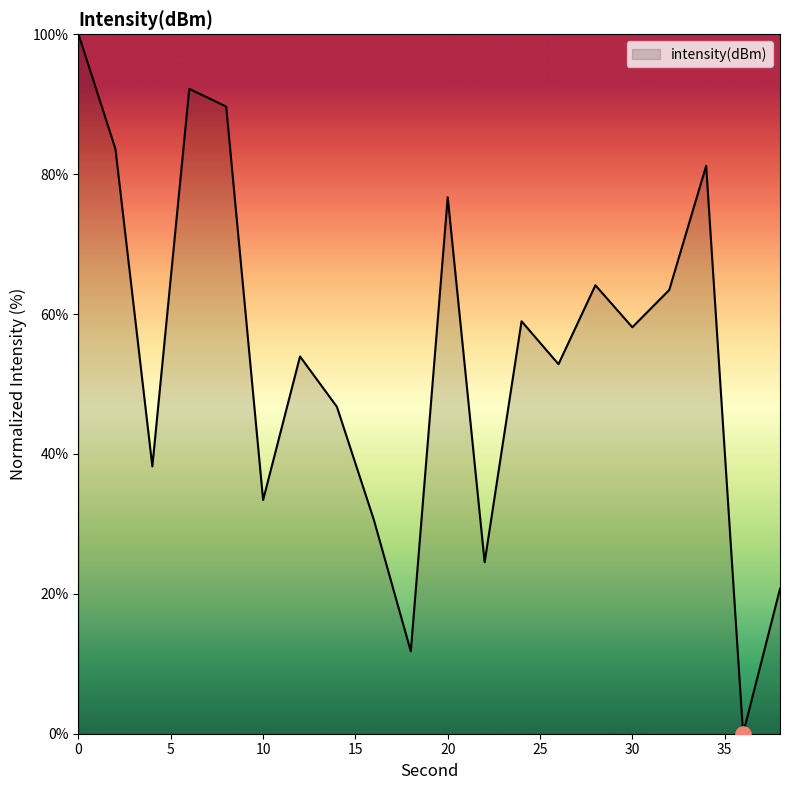

What is the difference between the maximum and minimum values?

100.0